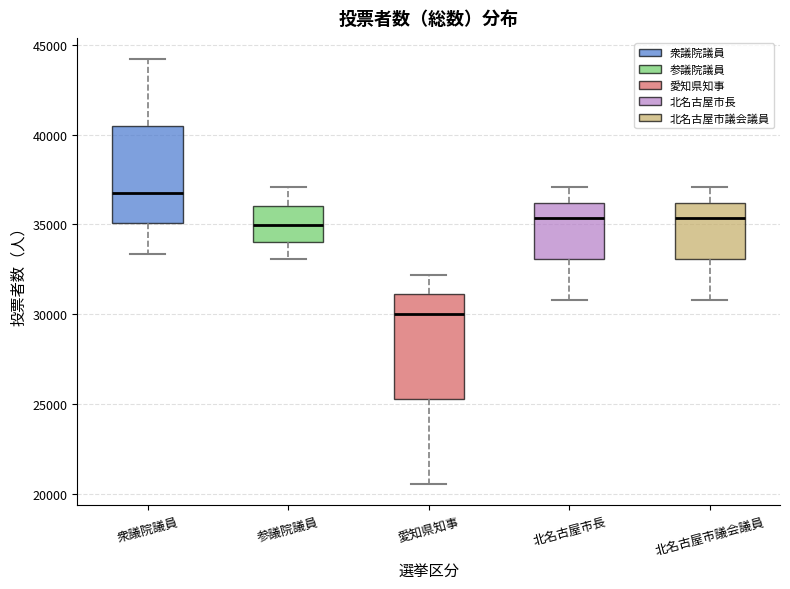

Which box has the highest median line?

衆議院議員